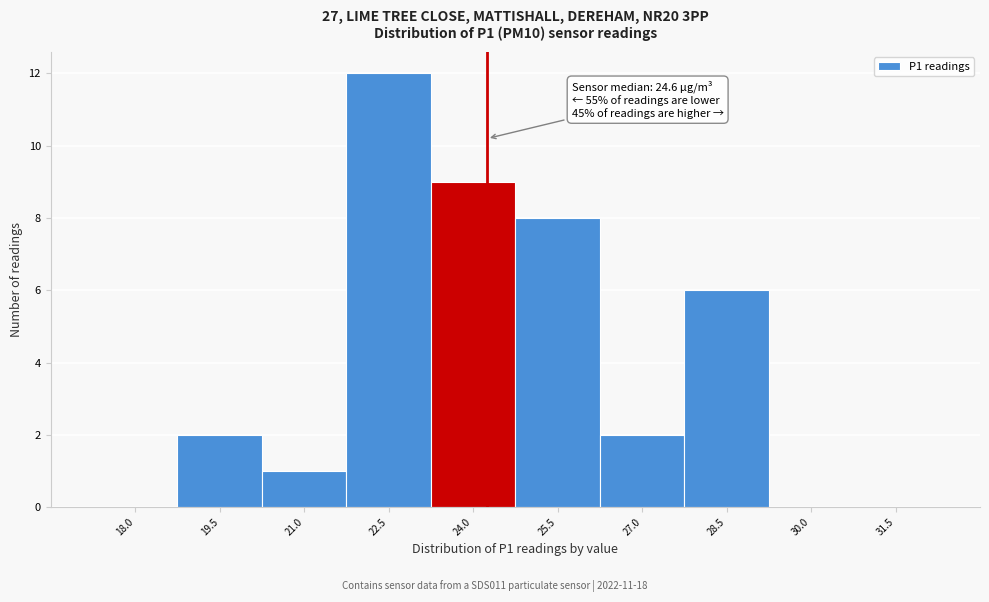

Reading right to left, transcribe all the data shown in this chart.

31.5=0	30.0=0	28.5=6	27.0=2	25.5=8	24.0=9	22.5=12	21.0=1	19.5=2	18.0=0